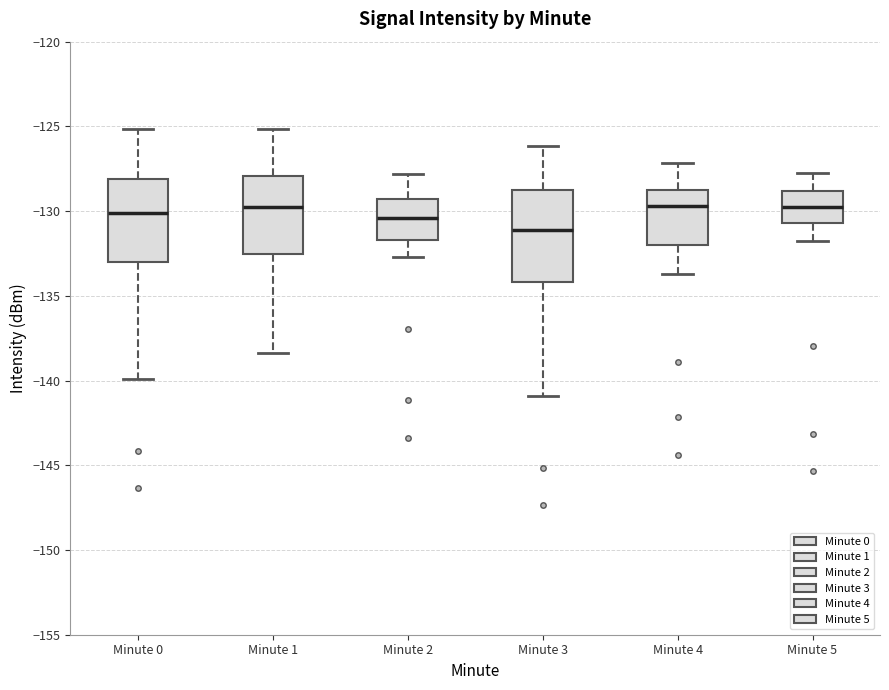

Reading left to right, read every box against the y-axis: the position of its median line, the range the box covers, and the ends of its whiskers. The values are not printed on the chart, so give them approximately, as read against the axis.

Minute 0: median -130.0, box -133.0 to -128.0, whiskers -140.0 to -125.0
Minute 1: median -130.0, box -132.5 to -128.0, whiskers -138.5 to -125.0
Minute 2: median -130.5, box -131.5 to -129.5, whiskers -132.5 to -128.0
Minute 3: median -131.0, box -134.0 to -129.0, whiskers -141.0 to -126.0
Minute 4: median -129.5, box -132.0 to -128.5, whiskers -133.5 to -127.0
Minute 5: median -129.5, box -130.5 to -129.0, whiskers -131.5 to -127.5